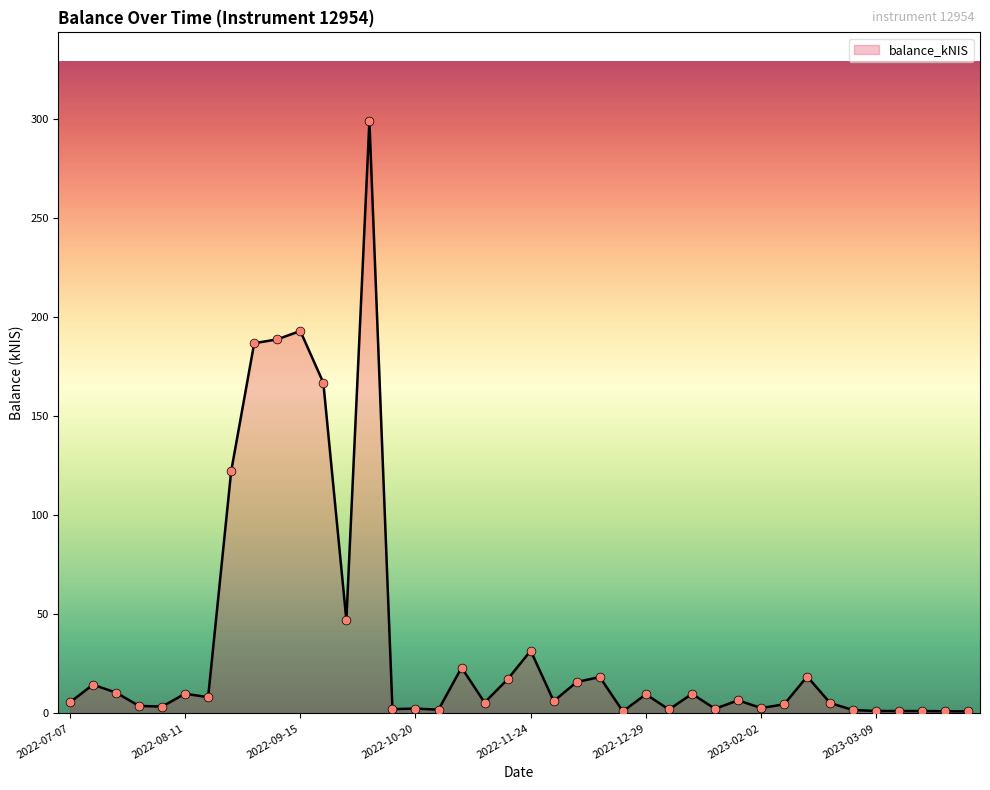

What is the greatest value displayed?

298.9